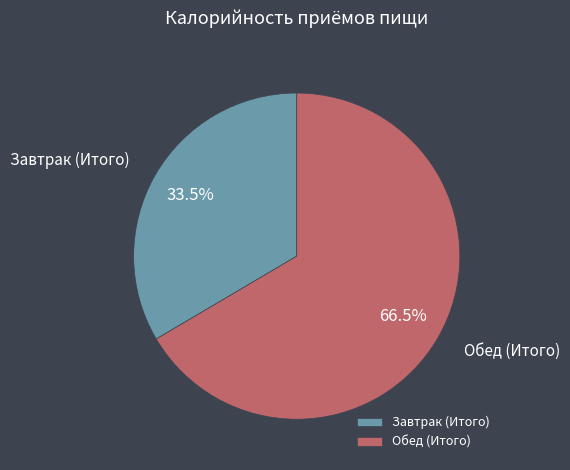

Which category has the biggest portion of the pie?

Обед (Итого)